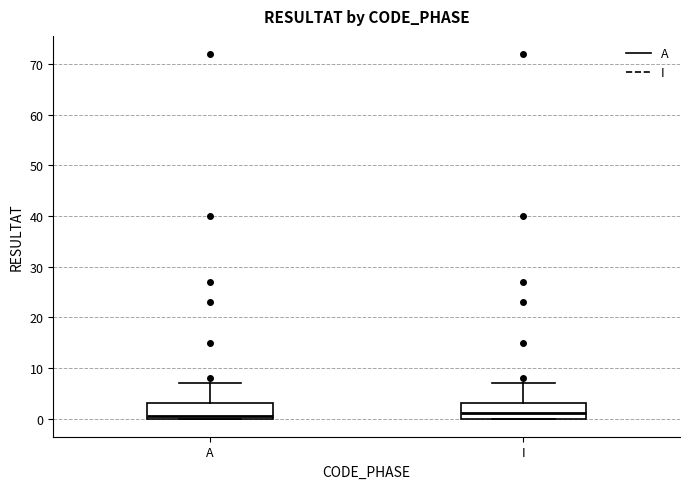

Reading left to right, transcribe this box plot: for each box, give where its median line is, the range the box spans, and where its two whiskers end, as read against the y-axis. The values are not printed on the chart, so give them approximately, as read against the axis.

A: median 1, box 0 to 3, whiskers 0 to 7
I: median 1, box 0 to 3, whiskers 0 to 7